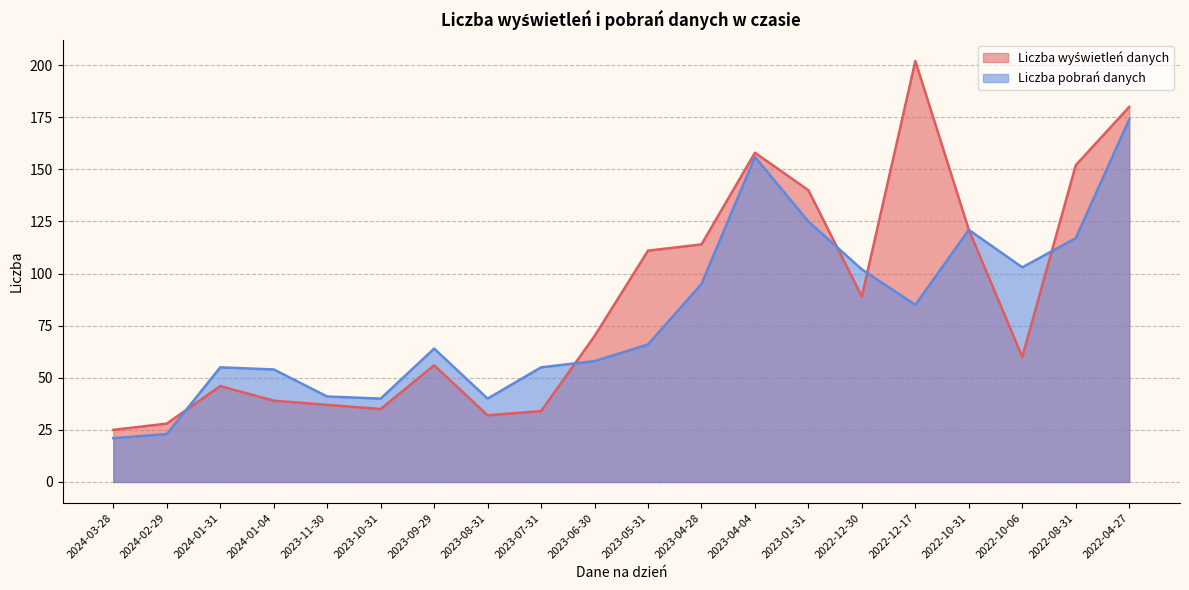

At which label is Liczba wyświetleń danych closest to 113?

2023-04-28